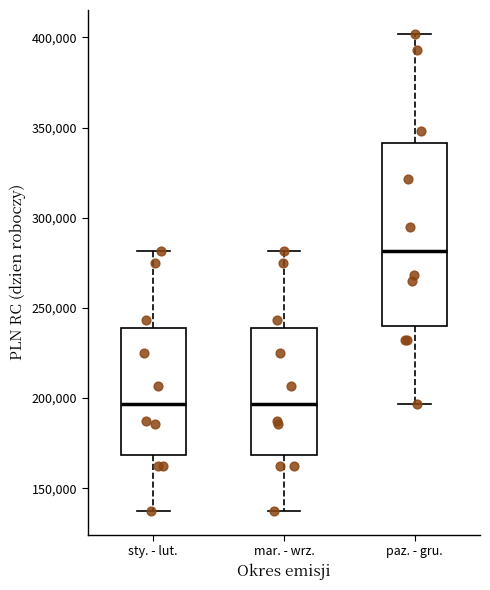

Reading left to right, read every box against the y-axis: the position of its median line, the range the box covers, and the ends of its whiskers. The values are not printed on the chart, so give them approximately, as read against the axis.

sty. - lut.: median 195000, box 170000 to 240000, whiskers 140000 to 280000
mar. - wrz.: median 195000, box 170000 to 240000, whiskers 140000 to 280000
paz. - gru.: median 280000, box 240000 to 340000, whiskers 195000 to 400000